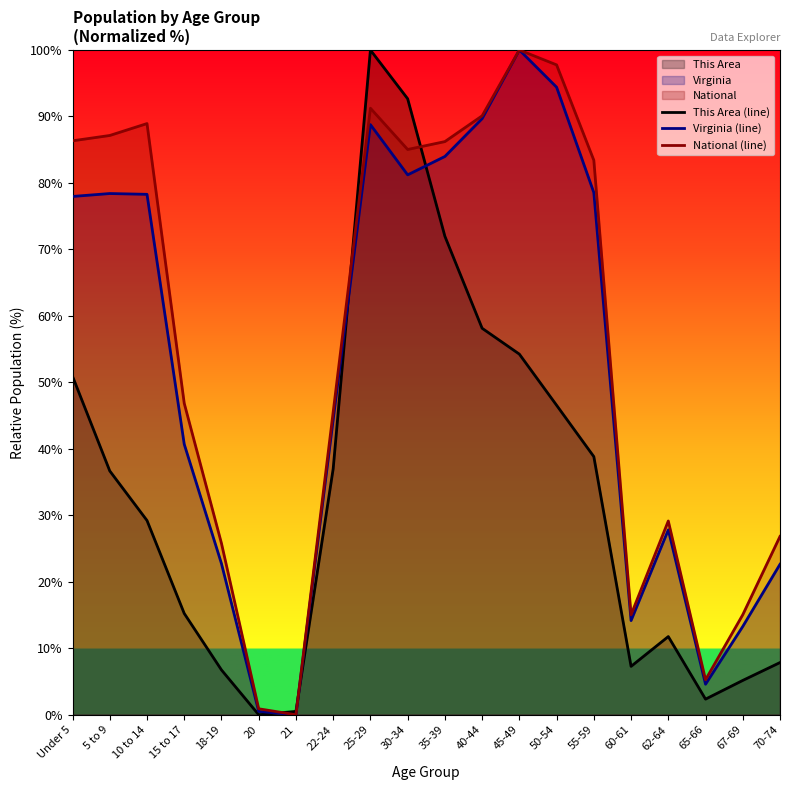

Rank the categories by National (line) value from highest to lowest.

45-49, 50-54, 25-29, 40-44, 10 to 14, 5 to 9, Under 5, 35-39, 30-34, 55-59, 15 to 17, 22-24, 62-64, 70-74, 18-19, 67-69, 60-61, 65-66, 20, 21